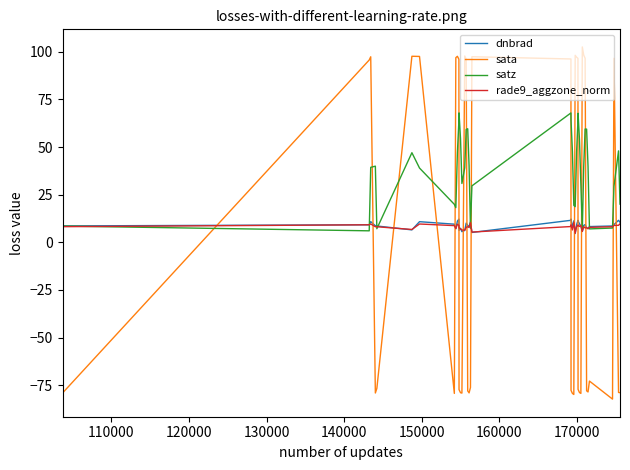

Count the number of categories in the chart.

40